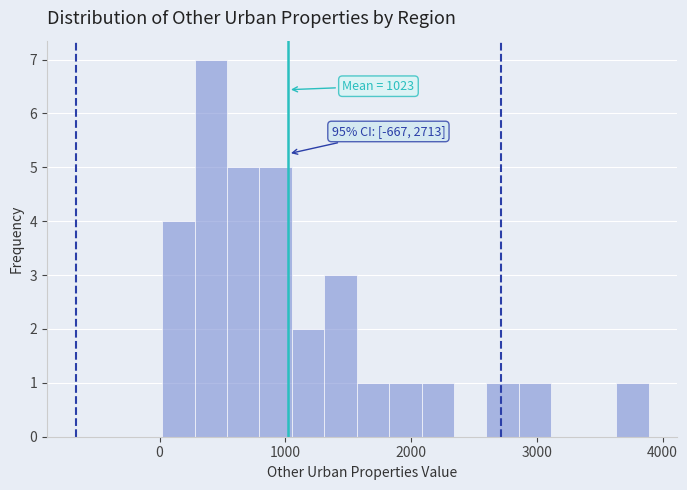

Read against the x-axis, roughly where is the centre of the tallest bar?

400